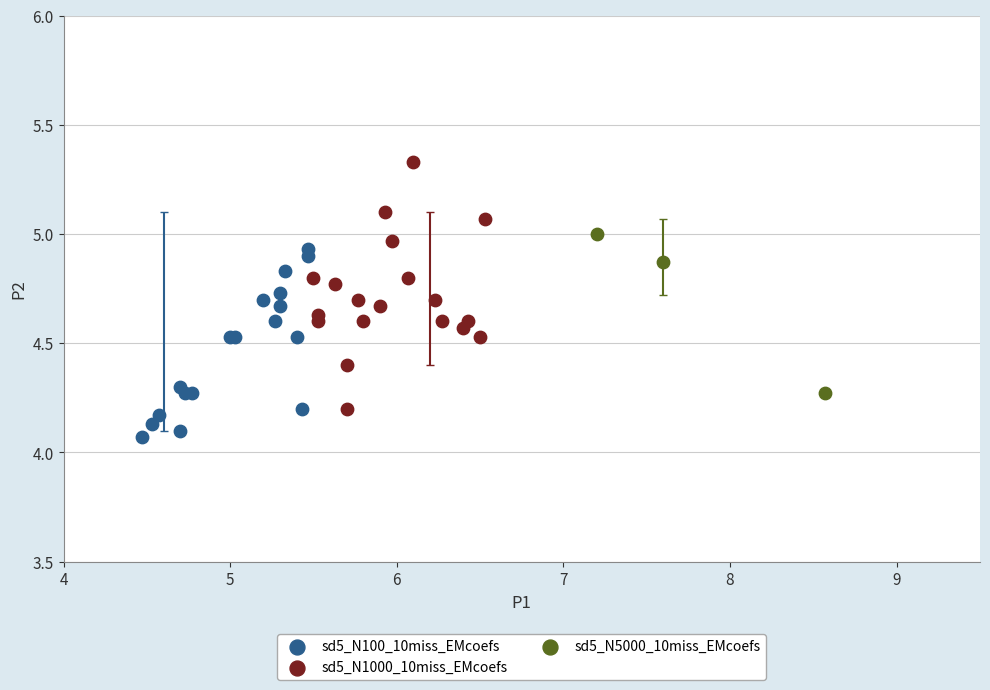

Which series has the largest Y range (max minus min)?

sd5_N1000_10miss_EMcoefs